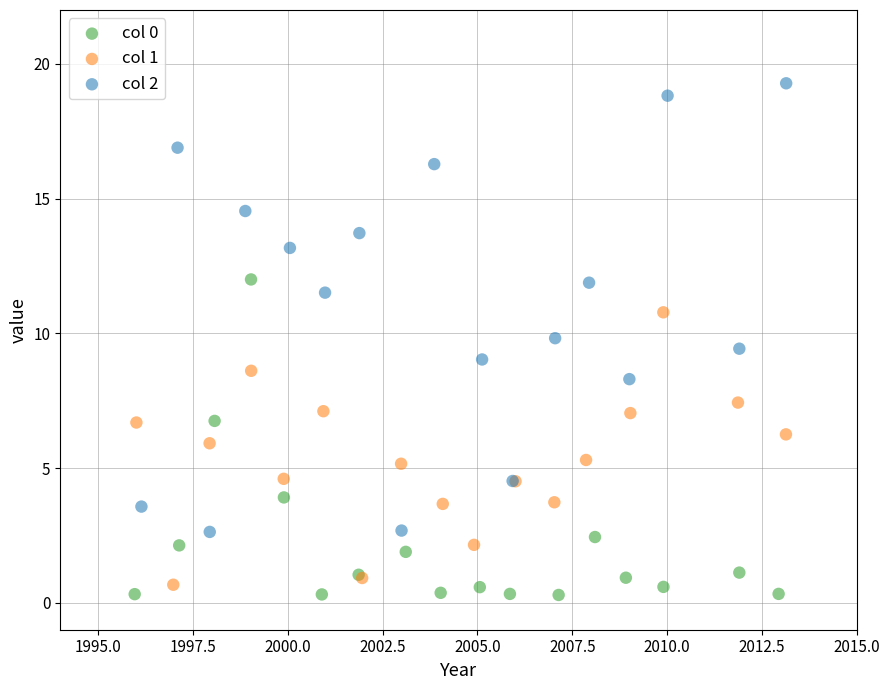

Which series contains the lowest Y value?

col 0